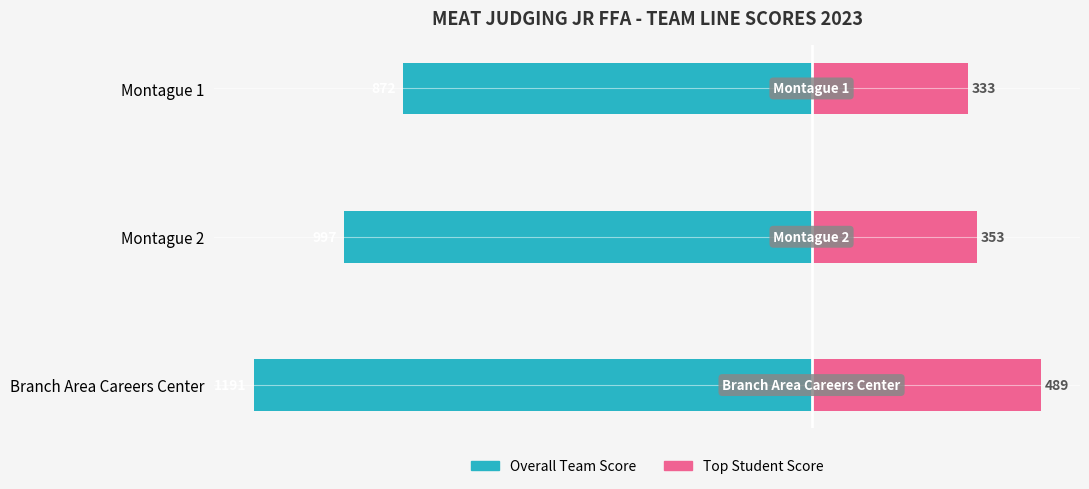

Are the bars horizontal?

Yes